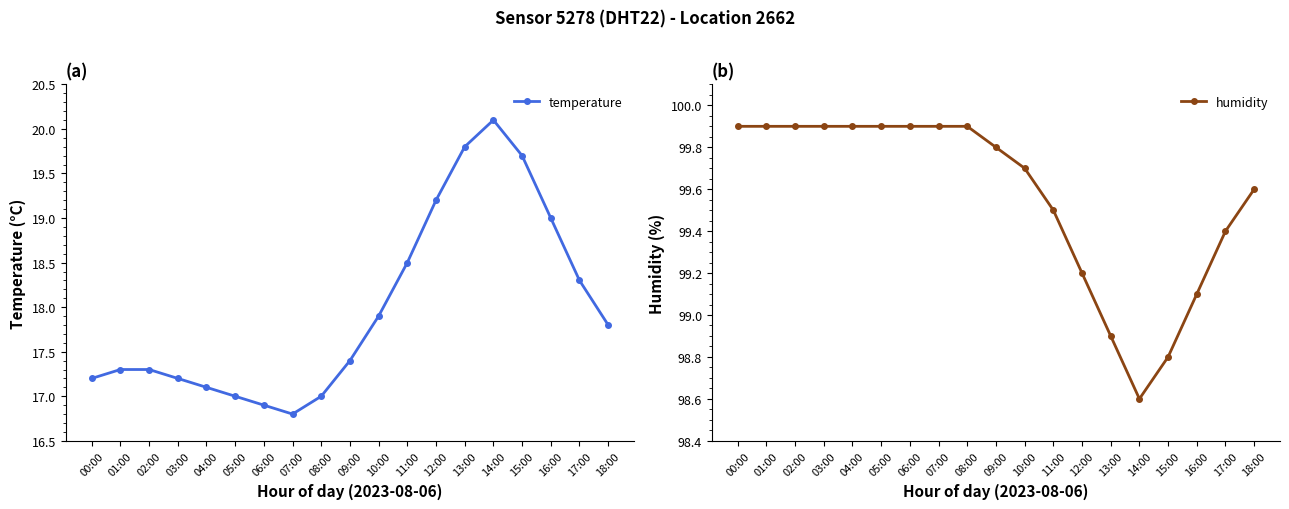

The humidity series shows 179.2 at 07:00. True or false?

False